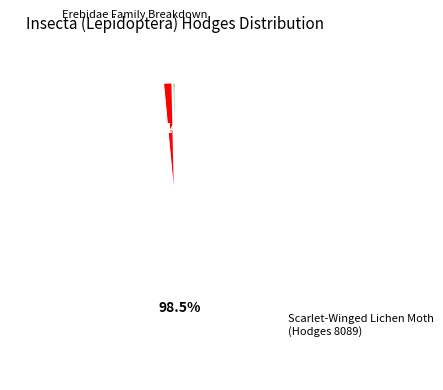

Is there a majority slice in this chart?

Yes